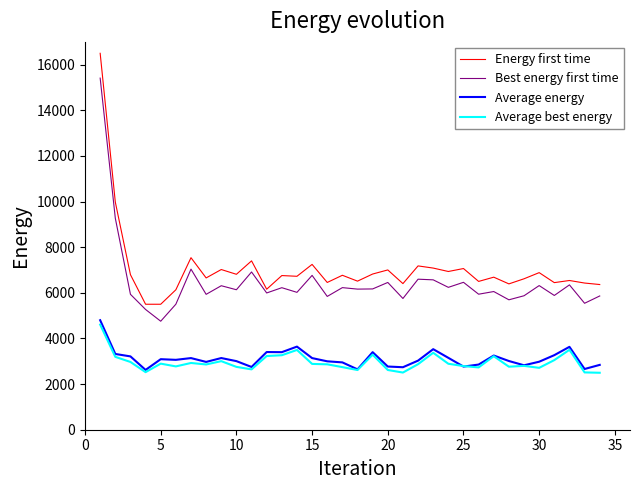

How many lines are shown in the chart?

4